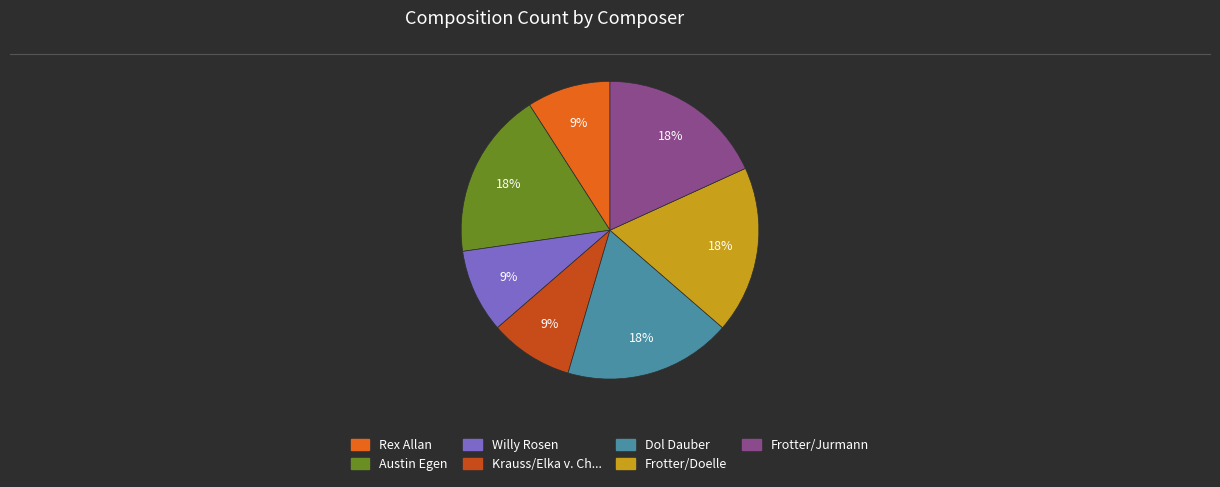

What percentage is the Krauss/Elka v. Ch... slice, to the nearest percent?

9%